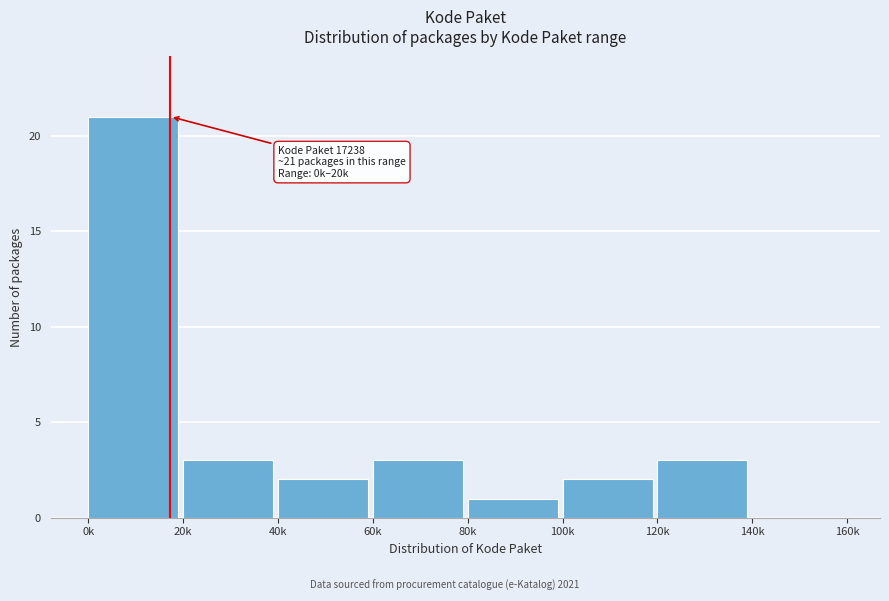

Reading right to left, what are all the values shown in this chart?

140k=0	120k=3	100k=2	80k=1	60k=3	40k=2	20k=3	0k=21